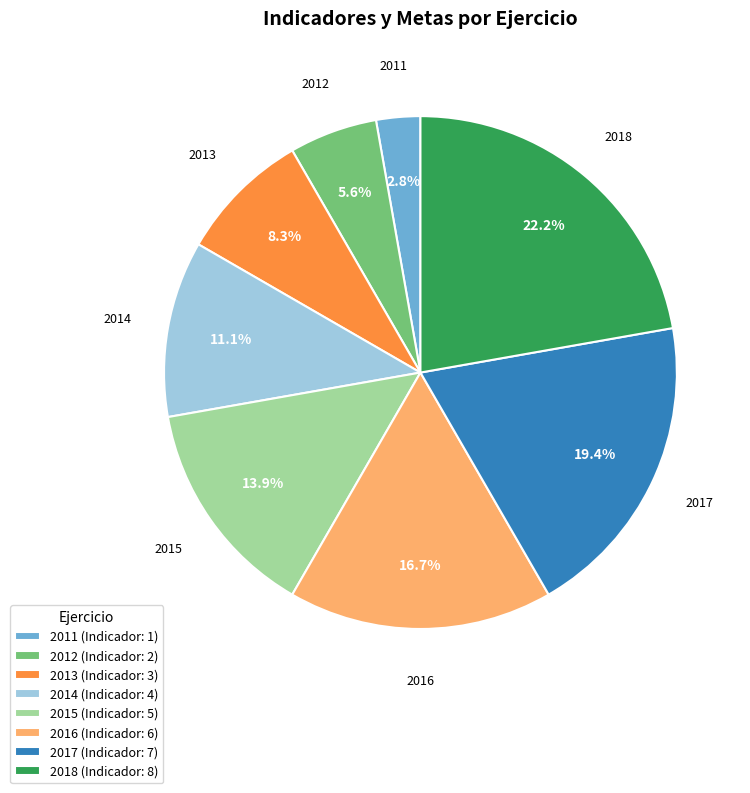

What is the largest slice in the pie chart?

2018